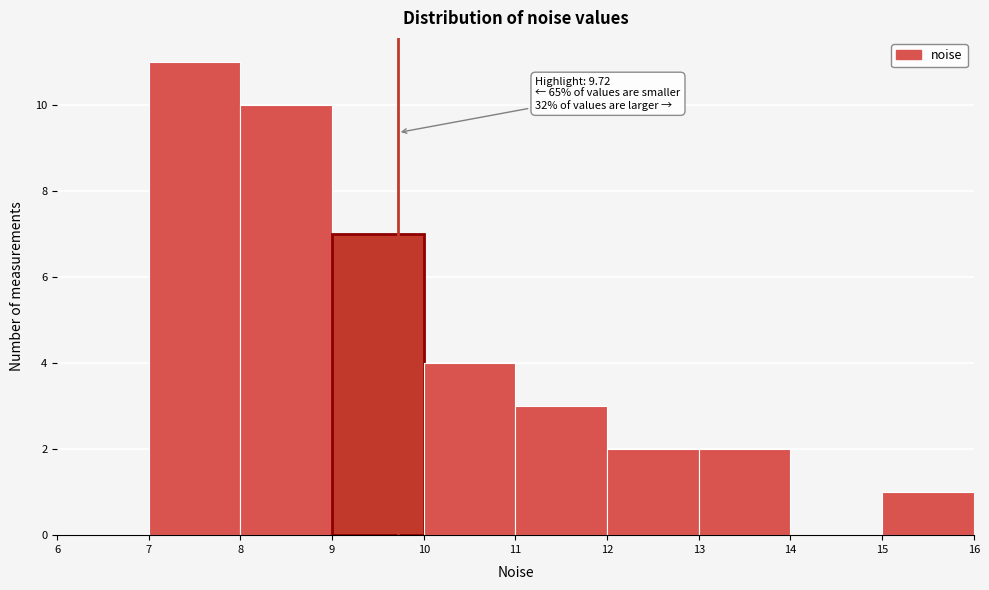

Over which range of the x-axis is the bar tallest?

7 to 8